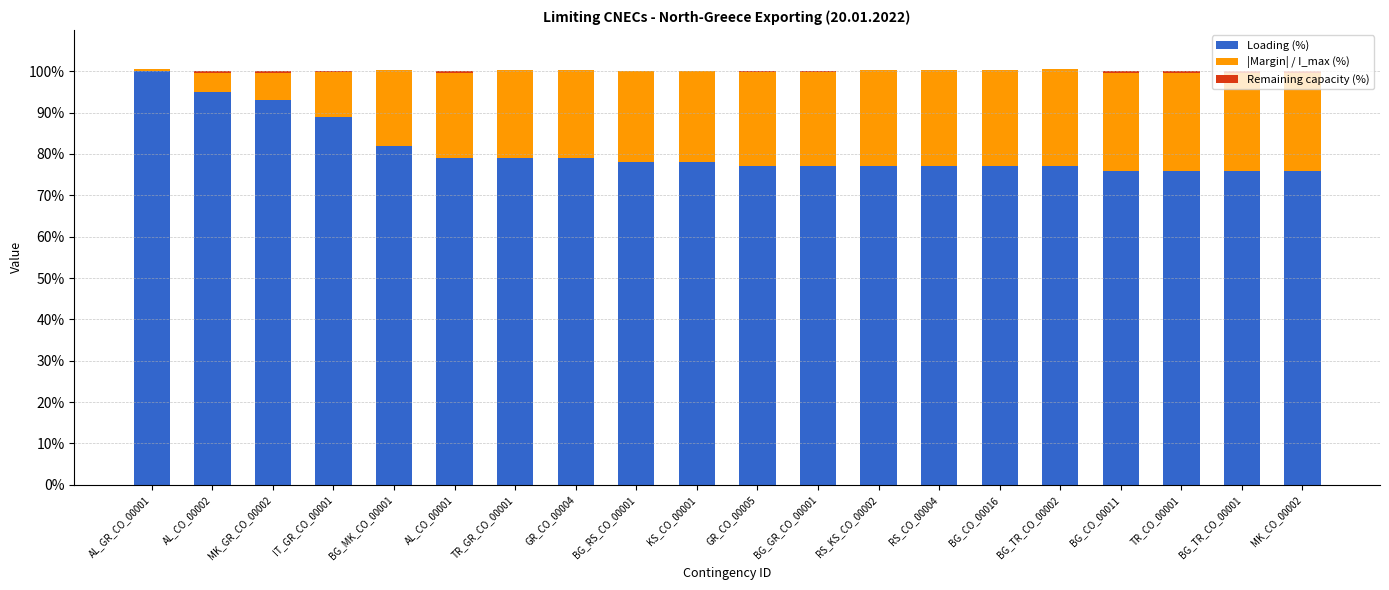

What is the sum of all Loading (%) values?

1618.0